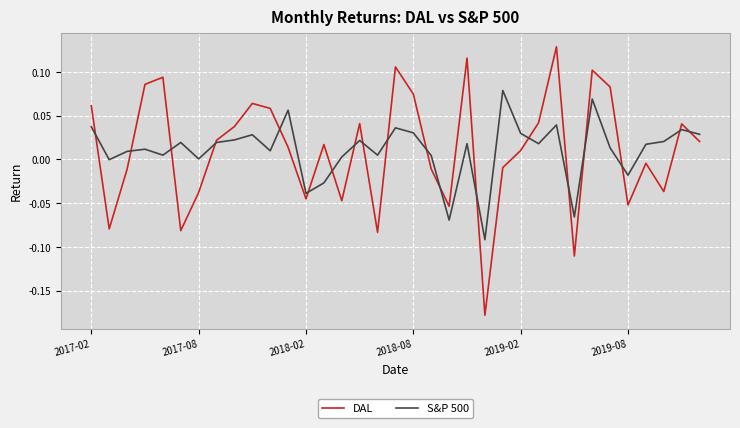

How many intersections are there between S&P 500 and DAL?

19